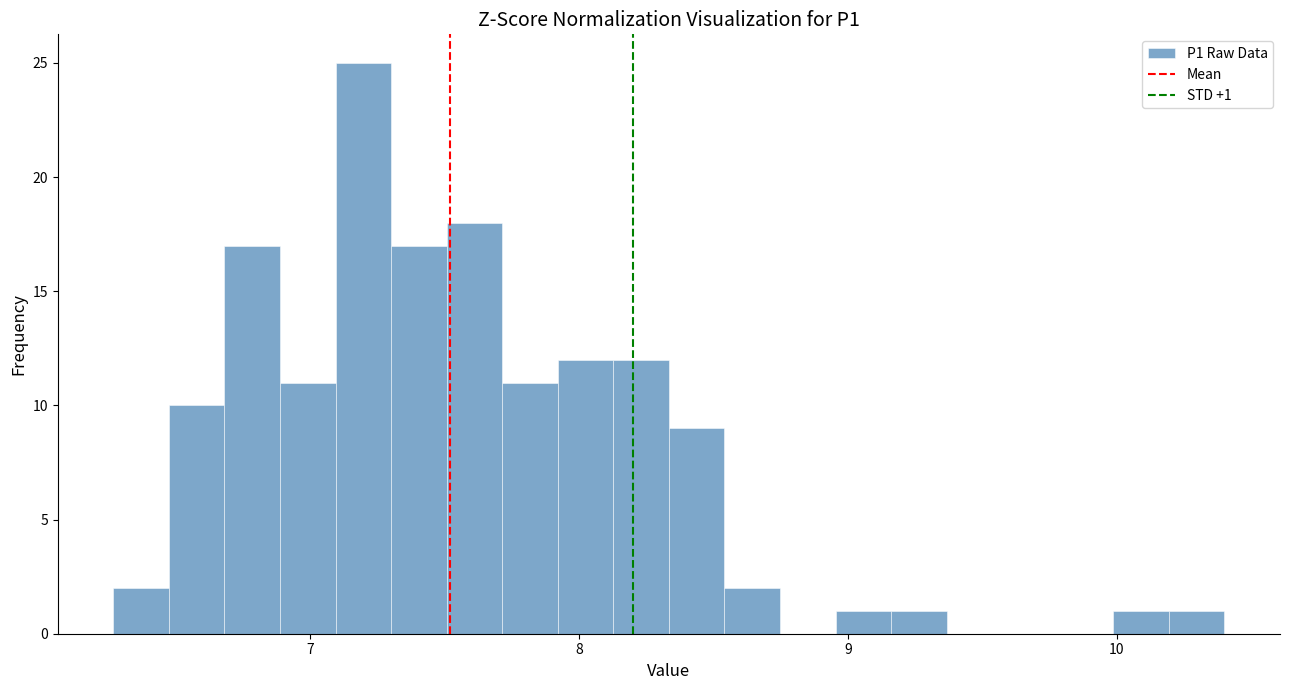

Read against the x-axis, roughly where is the centre of the tallest bar?

7.2